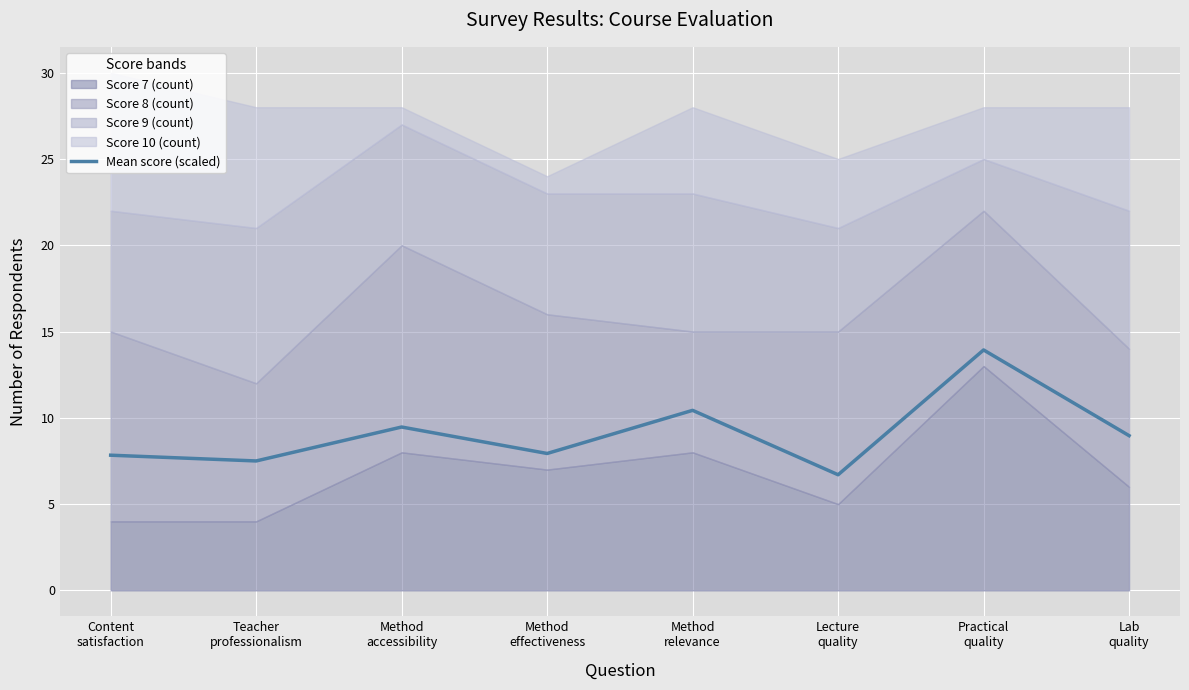

True or false: the data has more than 0 interior local peaks.

True